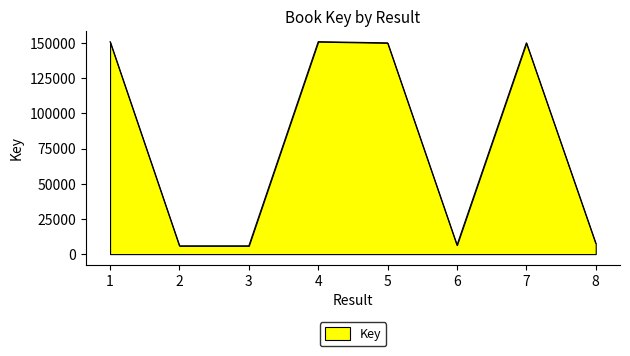

True or false: the data has more than 1 interior local peaks.

True